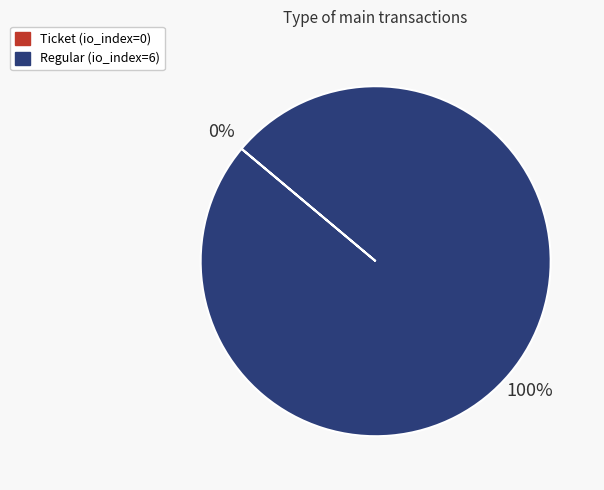

Does Regular (io_index=6) account for over 50% of the chart?

Yes